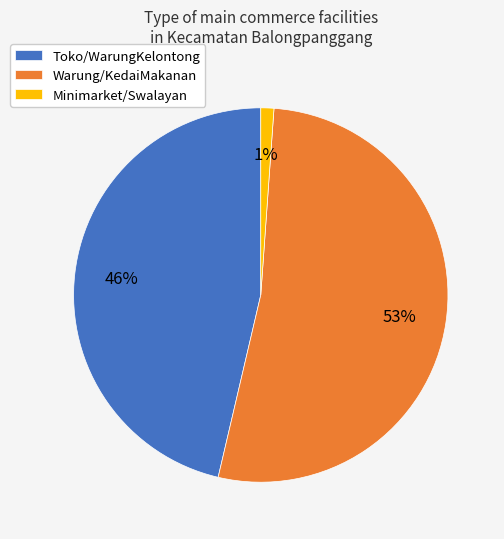

Which has a higher value, Toko/WarungKelontong or Warung/KedaiMakanan?

Warung/KedaiMakanan